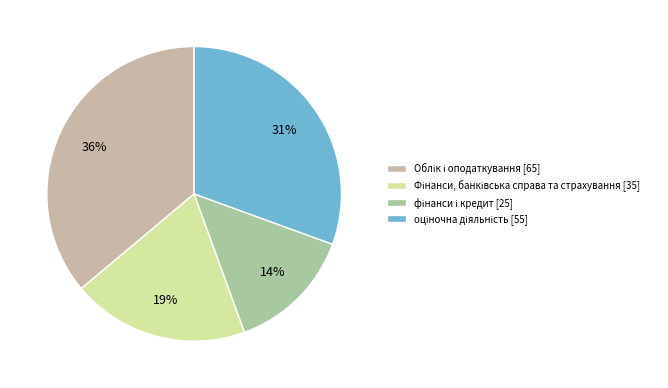

Which category has the biggest portion of the pie?

Облік і оподаткування